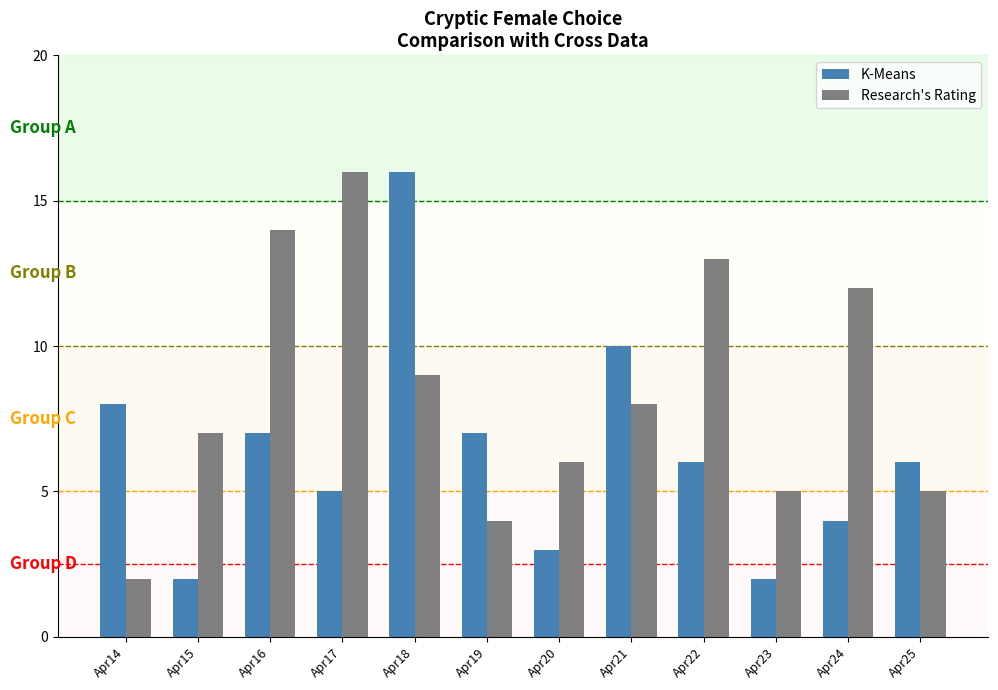

True or false: K-Means has a value of 7 at Apr19.

True